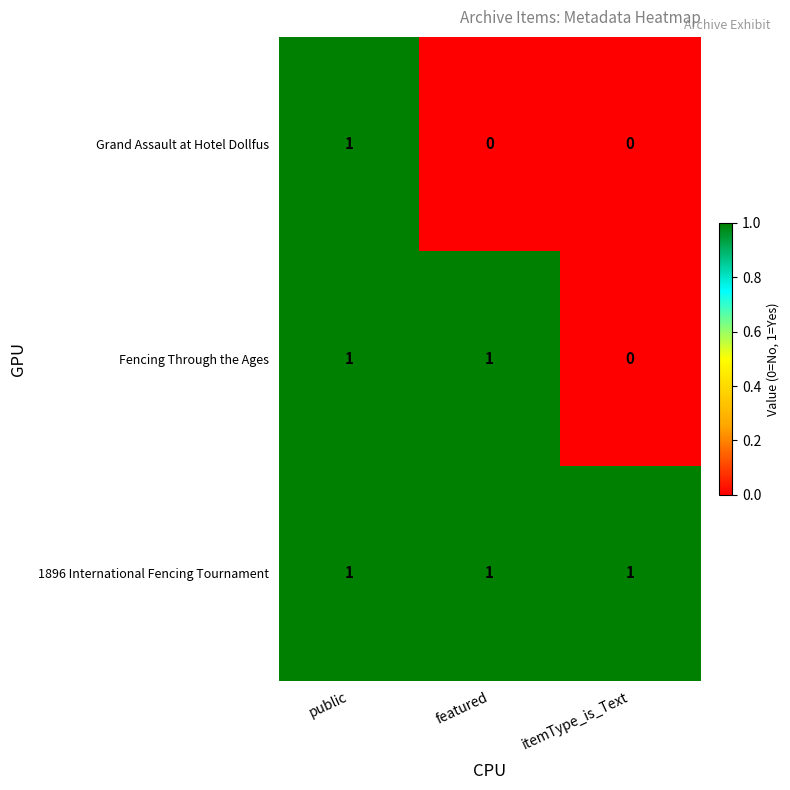

Is the value of Grand Assault at Hotel Dollfus at itemType_is_Text greater than the value of Fencing Through the Ages at featured?

No